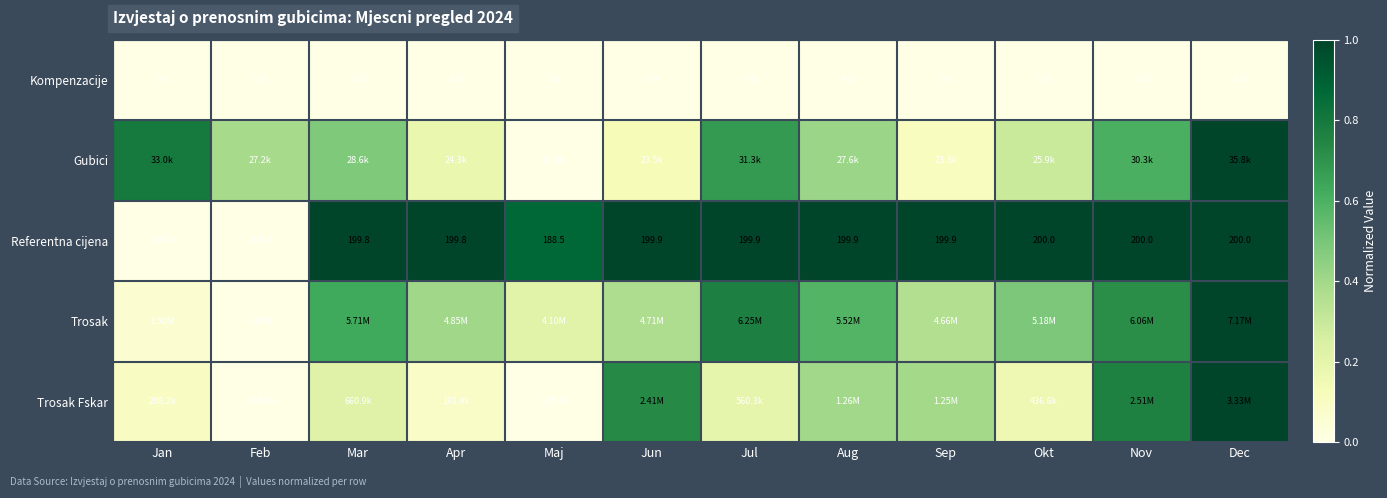

At which label is Referentna cijena closest to 154?

Maj